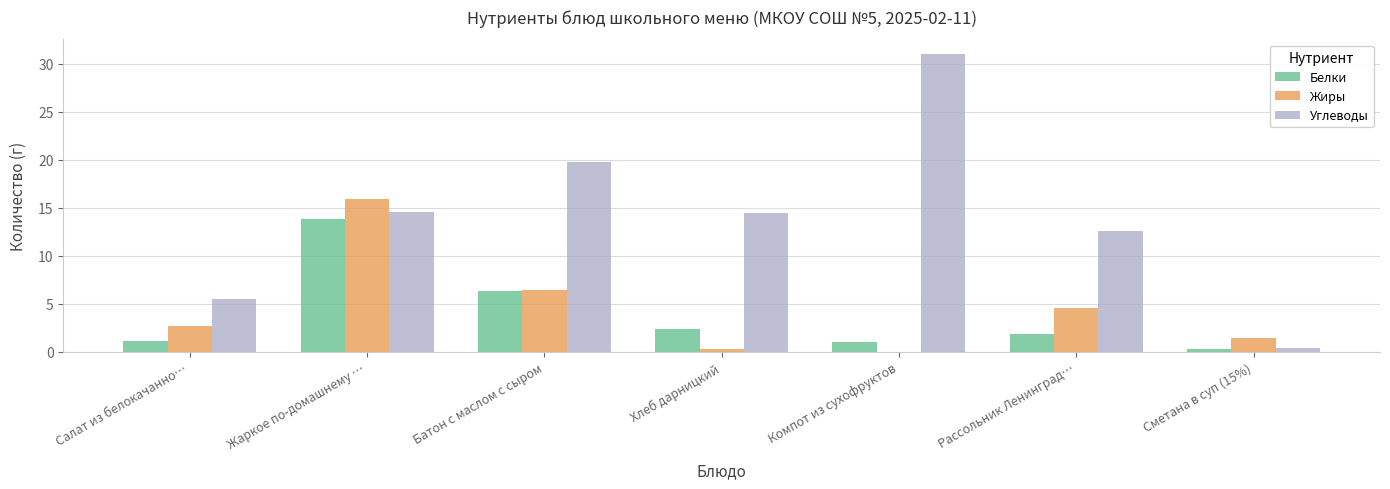

Is the value of Жиры at Хлеб дарницкий greater than the value of Углеводы at Компот из сухофруктов?

No